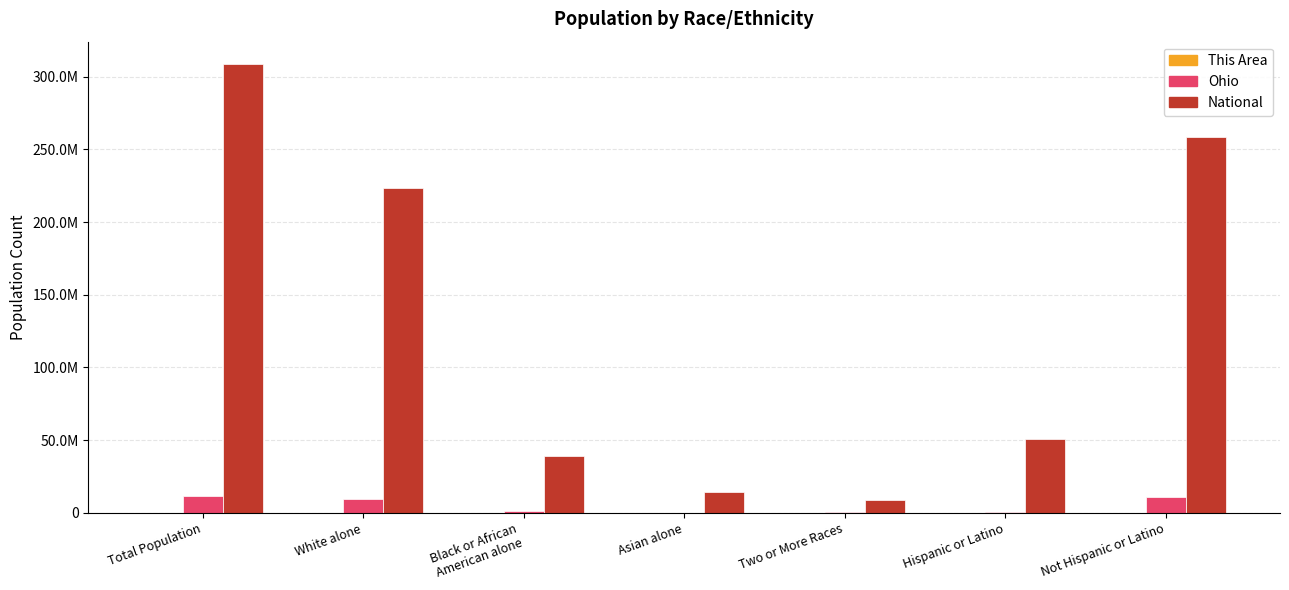

What position from the right is Two or More Races?

3